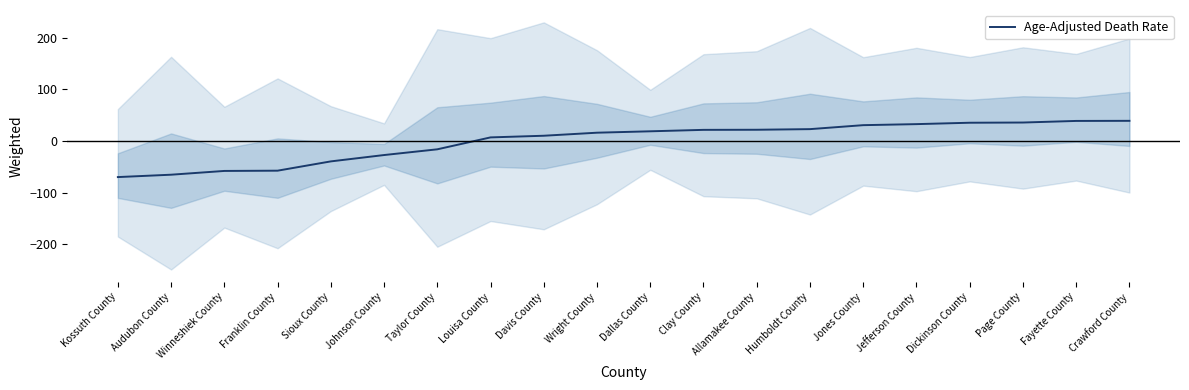

How many values are above zero?

13